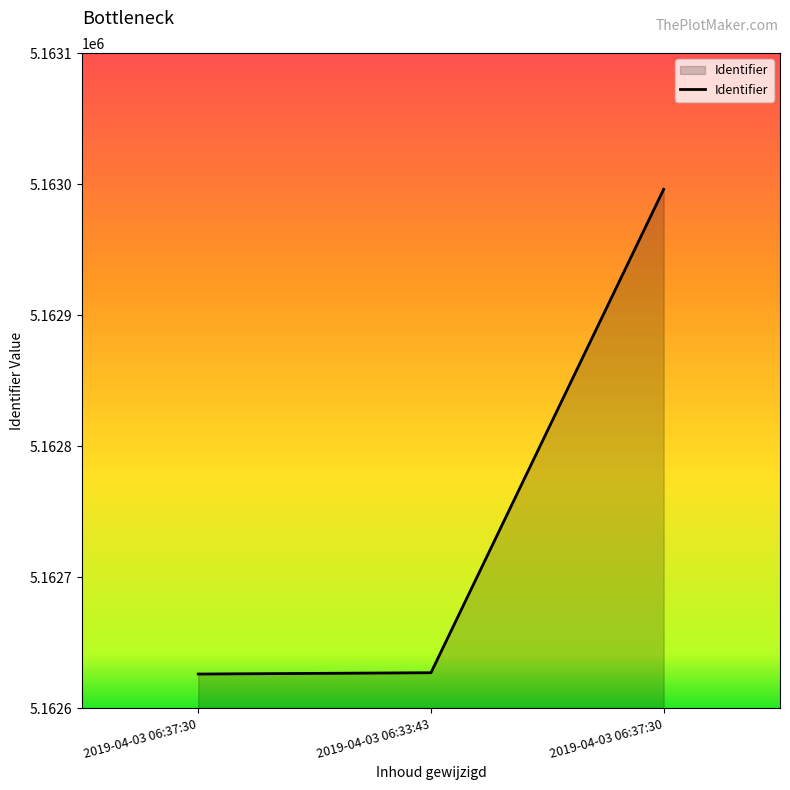

The value at 2019-04-03 06:33:43 is 5162627. True or false?

True